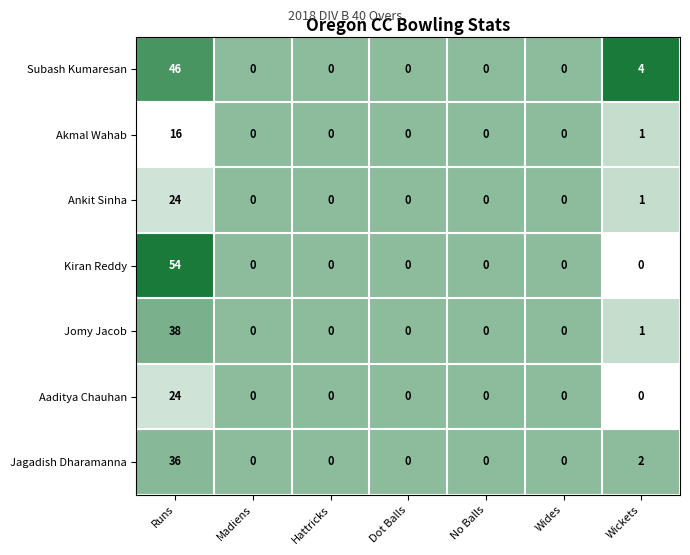

What is the greatest value displayed?

54